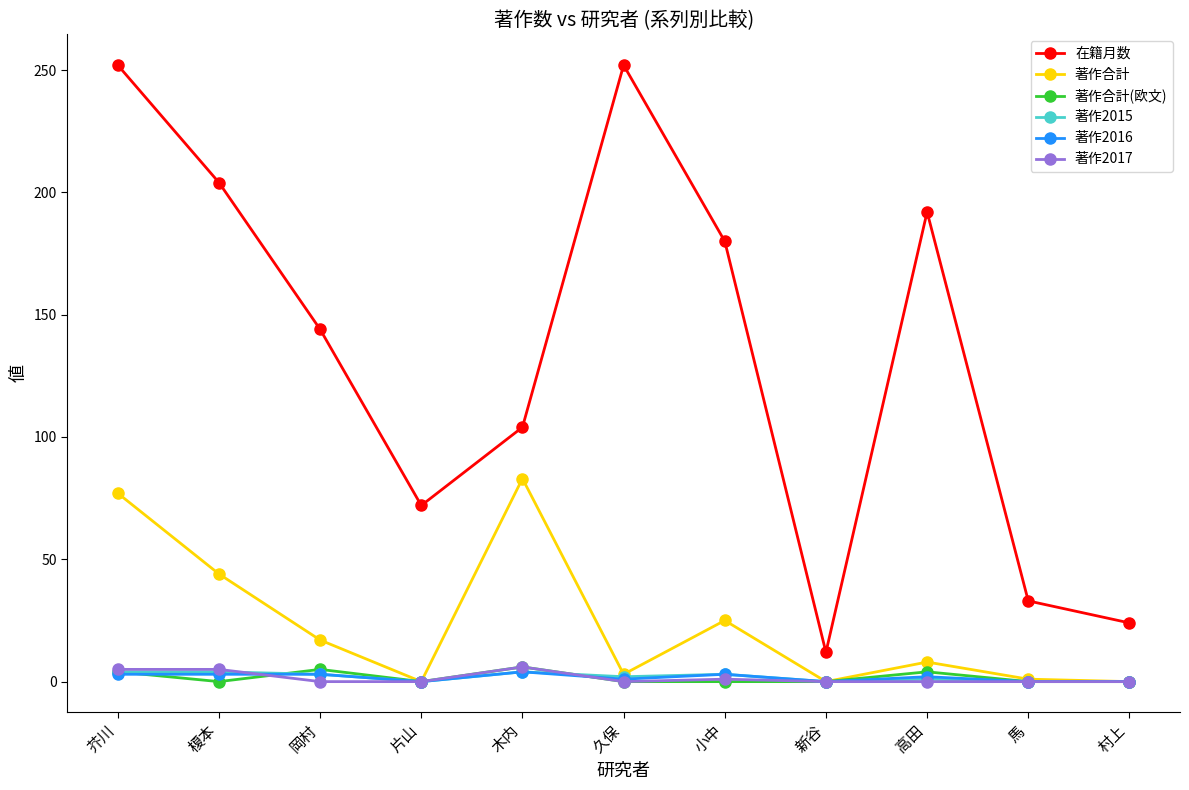

What is the average value of the 著作2016 series?

2